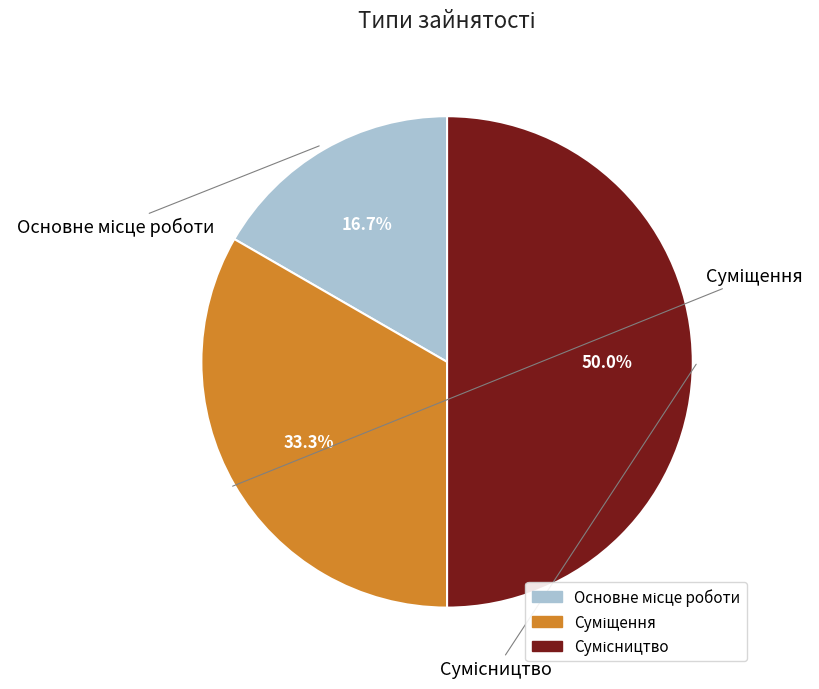

Does Сумісництво represent more than half of the total?

No